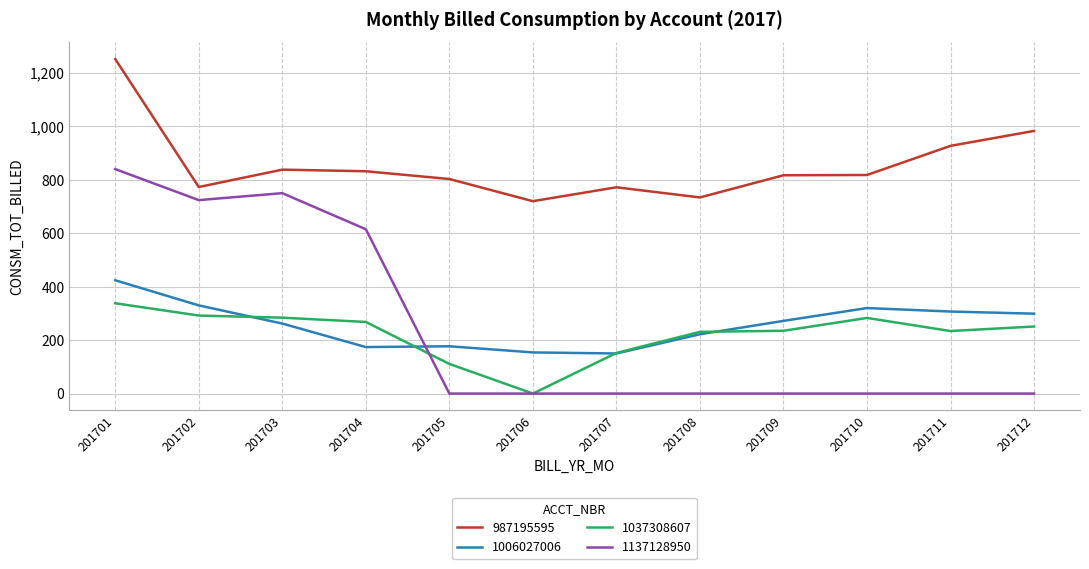

Rank the series by their maximum value, from highest to lowest.

987195595, 1137128950, 1006027006, 1037308607